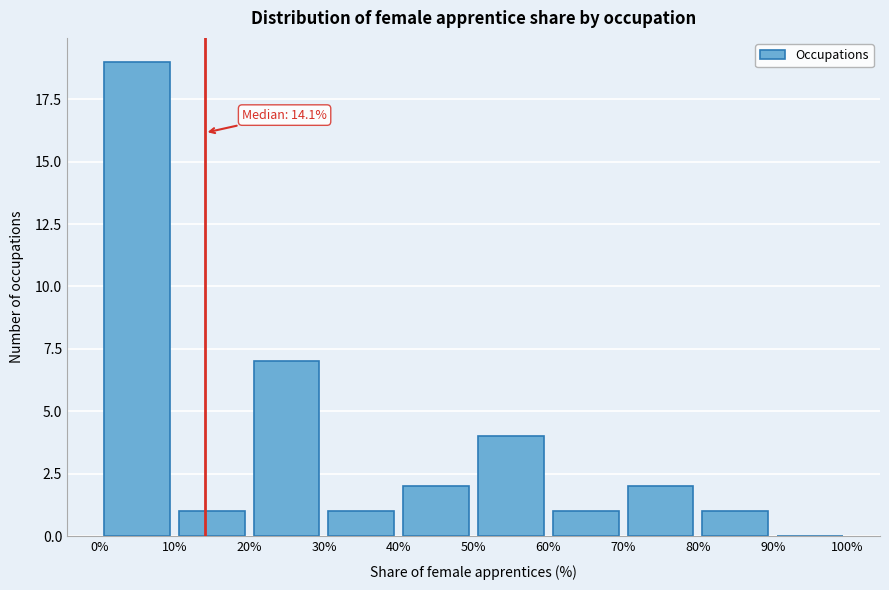

Over which range of the x-axis is the bar tallest?

0% to 10%